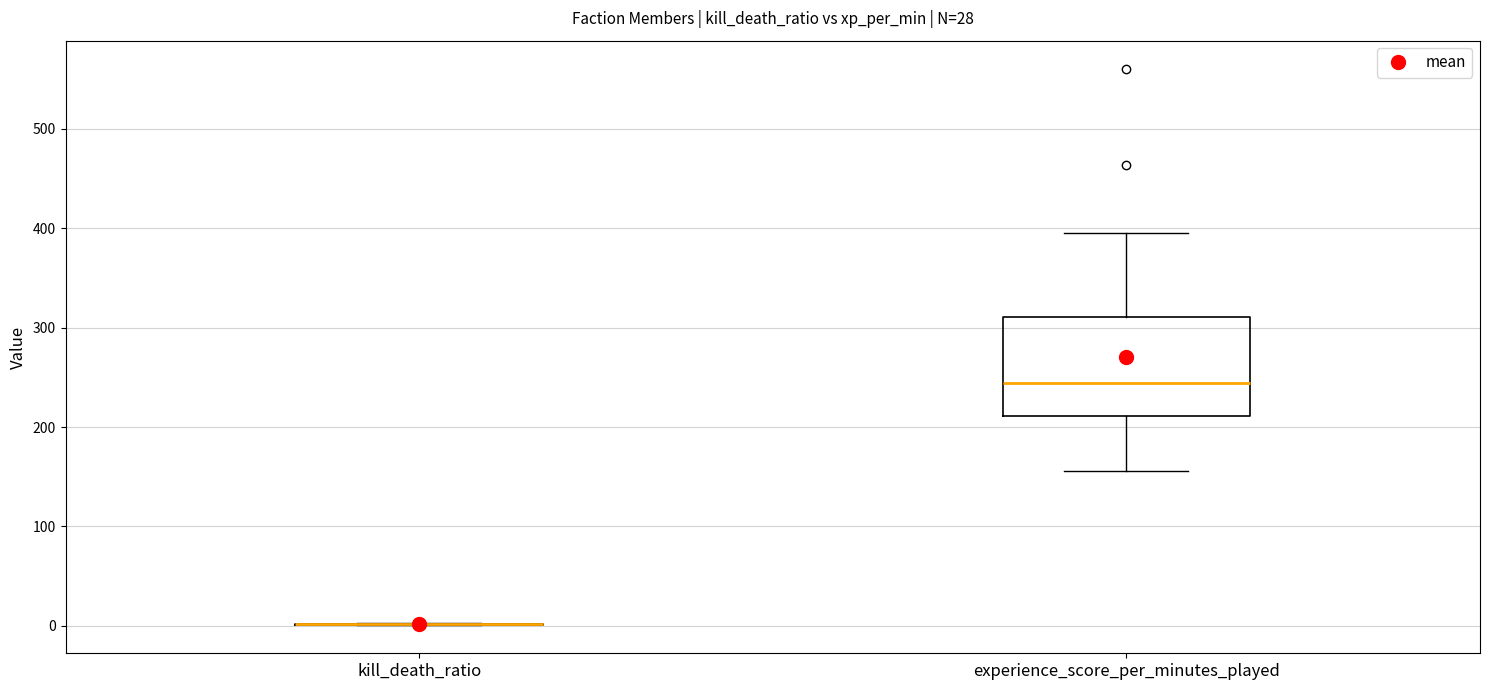

Reading left to right, transcribe this box plot: for each box, give where its median line is, the range the box spans, and where its two whiskers end, as read against the y-axis. The values are not printed on the chart, so give them approximately, as read against the axis.

kill_death_ratio: box collapsed to a line at 0, whiskers 0 to 0
experience_score_per_minutes_played: median 240, box 210 to 310, whiskers 160 to 390